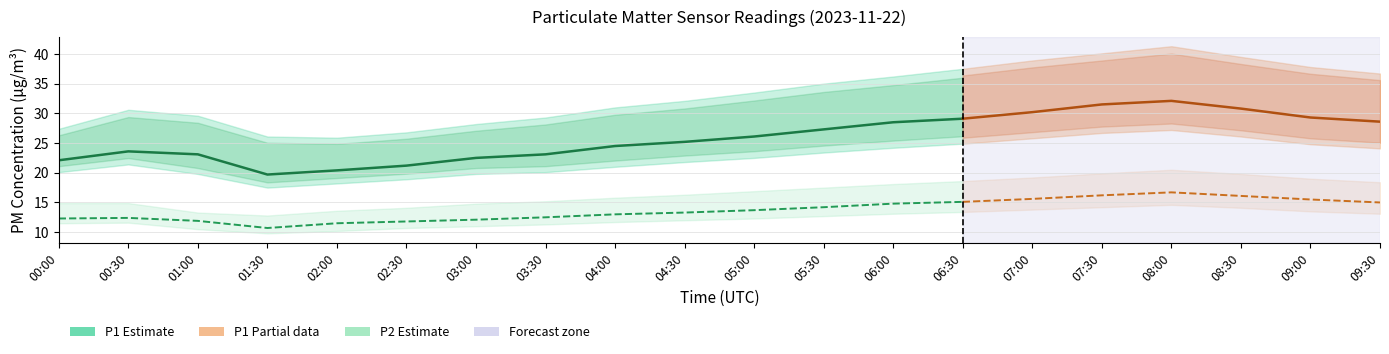

What is the difference between the P1_upper values at 04:00 and 02:30?

4.2